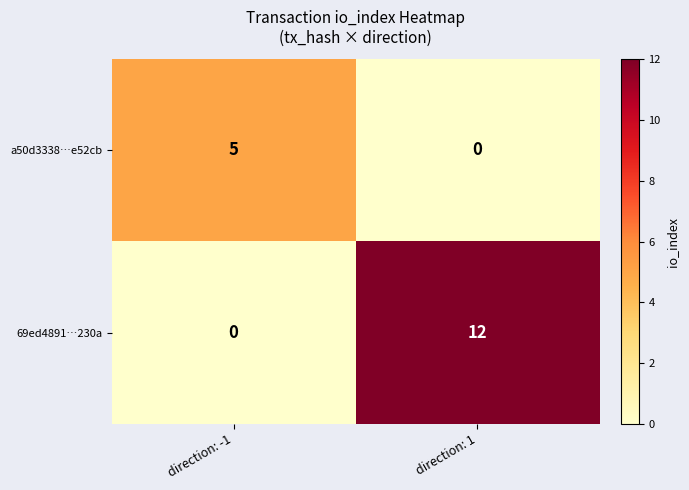

Which category has the highest value in the a50d3338…e52cb series?

direction: -1